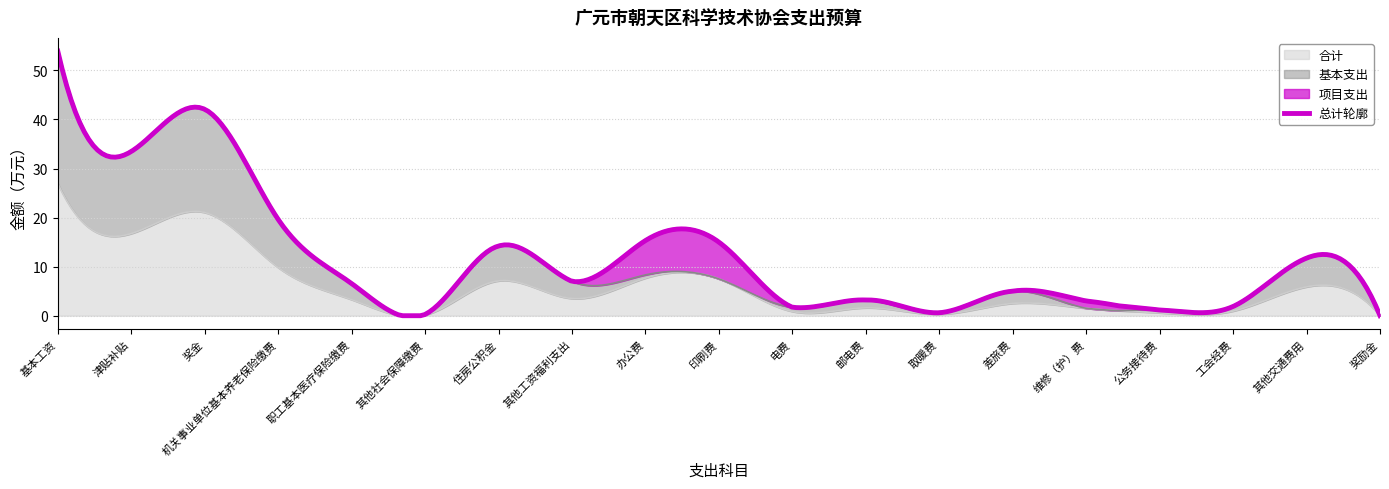

At which label does 合计 reach its peak?

基本工资